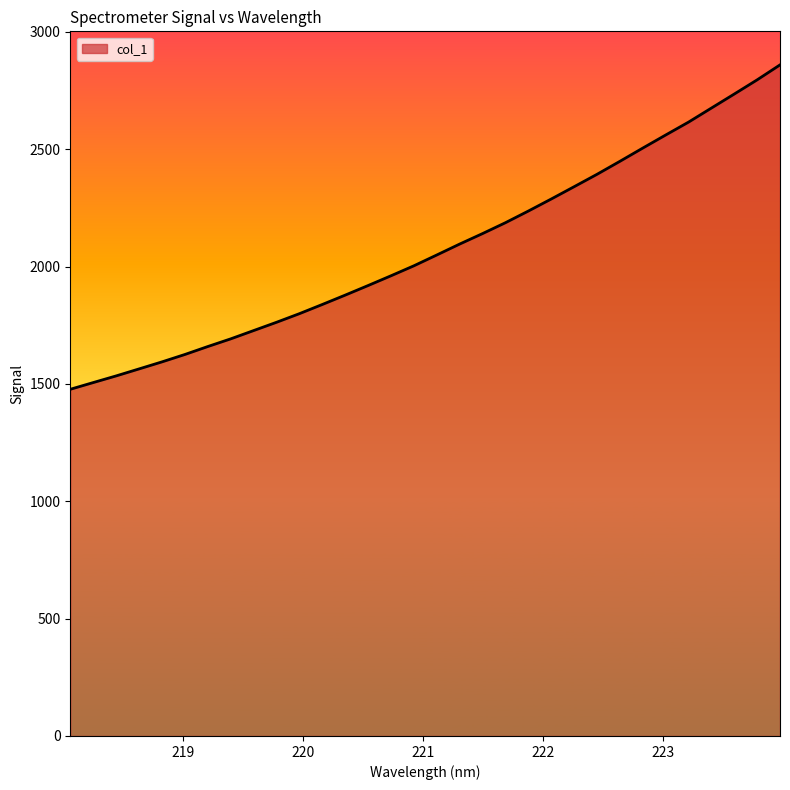

What is the smallest value displayed?

1477.4